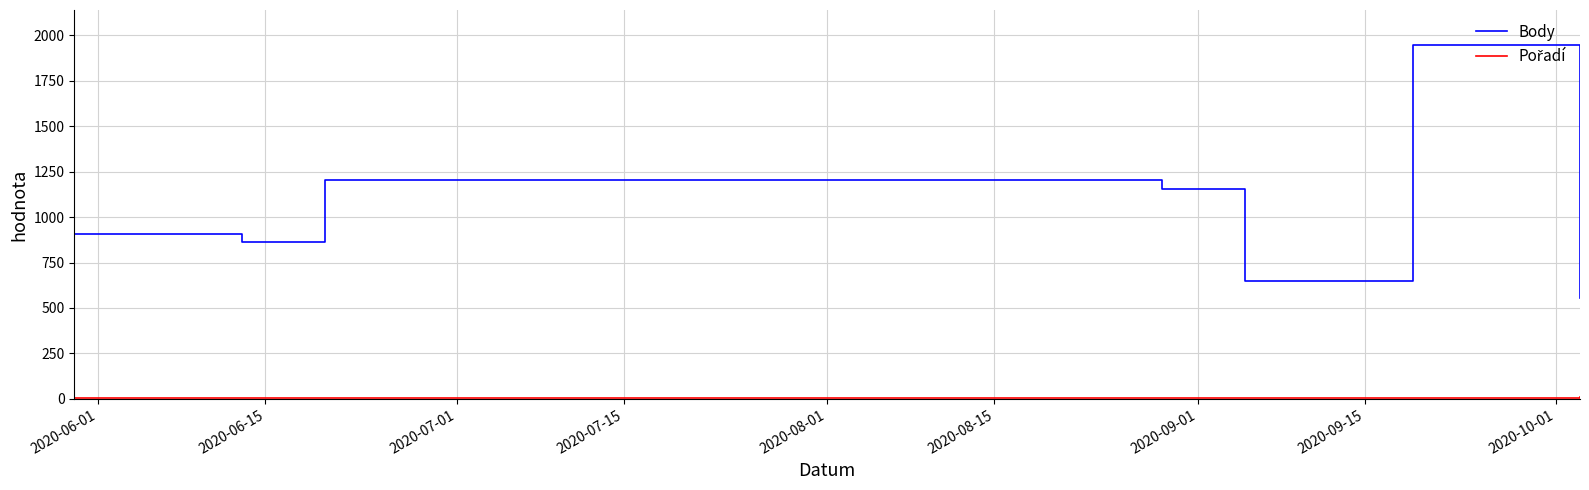

Which series has the largest range (max minus min)?

Body